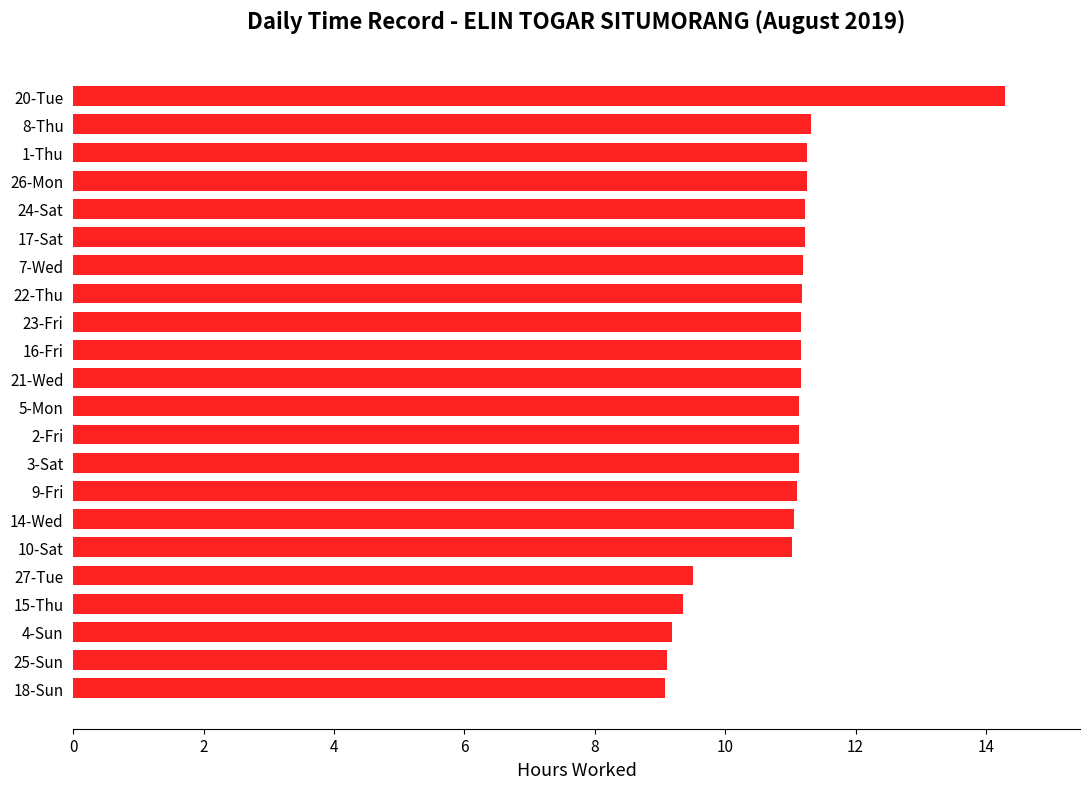

Read the value at 16-Fri.

11.2